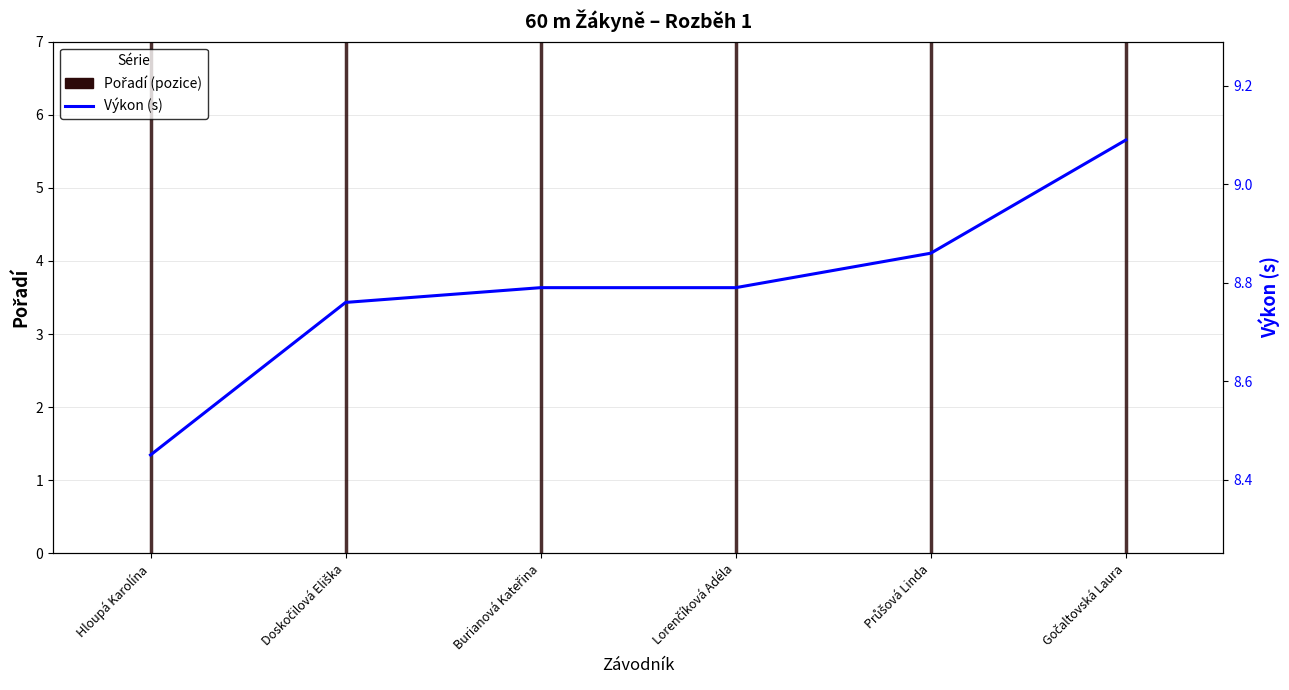

True or false: the data shows 9.1 at Gočaltovská Laura.

True